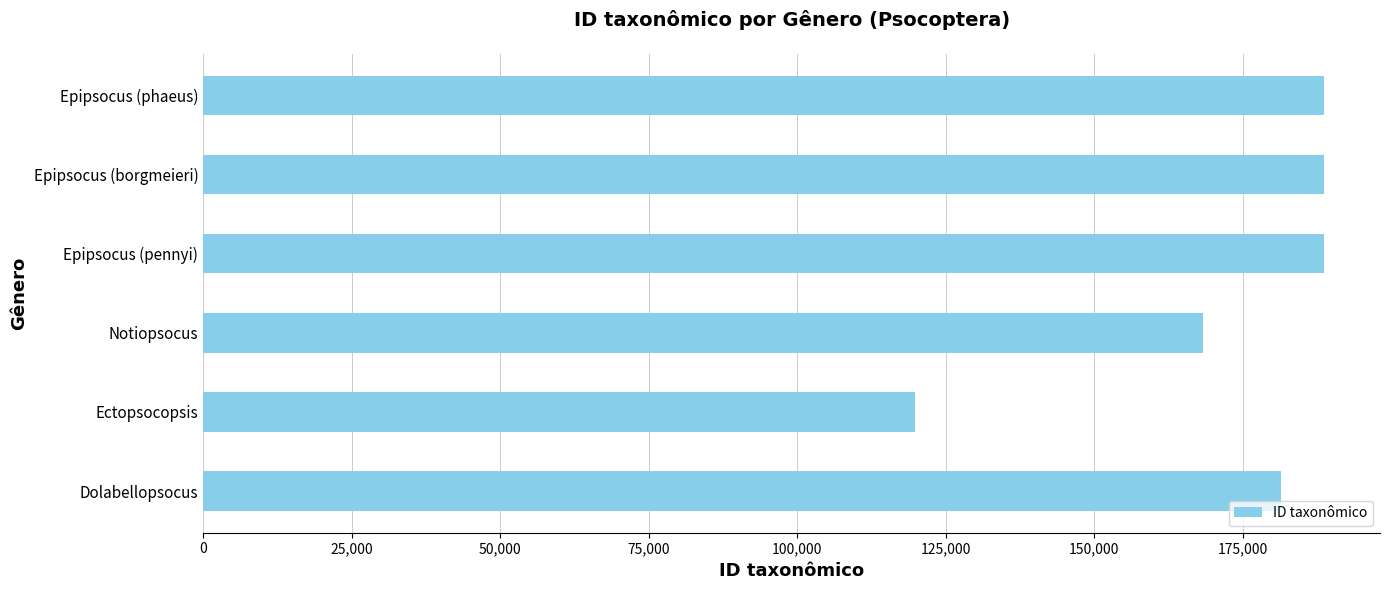

Approximately how many times larger is the value at Epipsocus (borgmeieri) compared to Epipsocus (phaeus)?

1.0